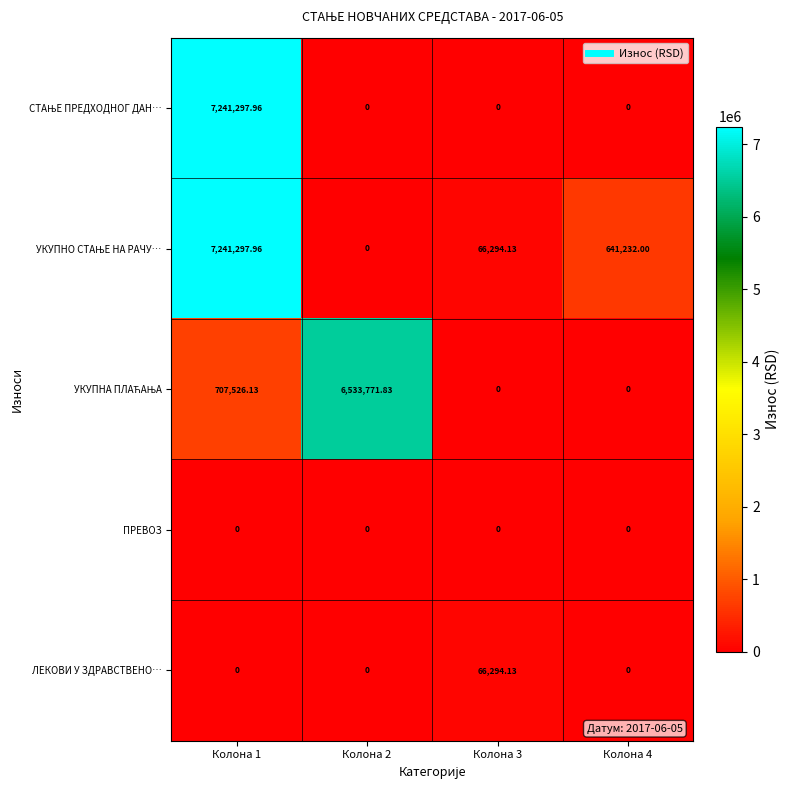

How many distinct data groups are displayed?

5